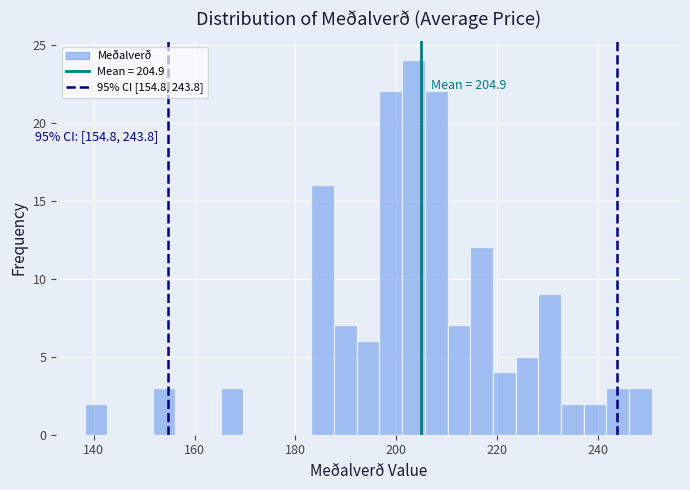

Around what value on the x-axis is the tallest bar? Give the approximate position of its centre, as read against the axis.

204